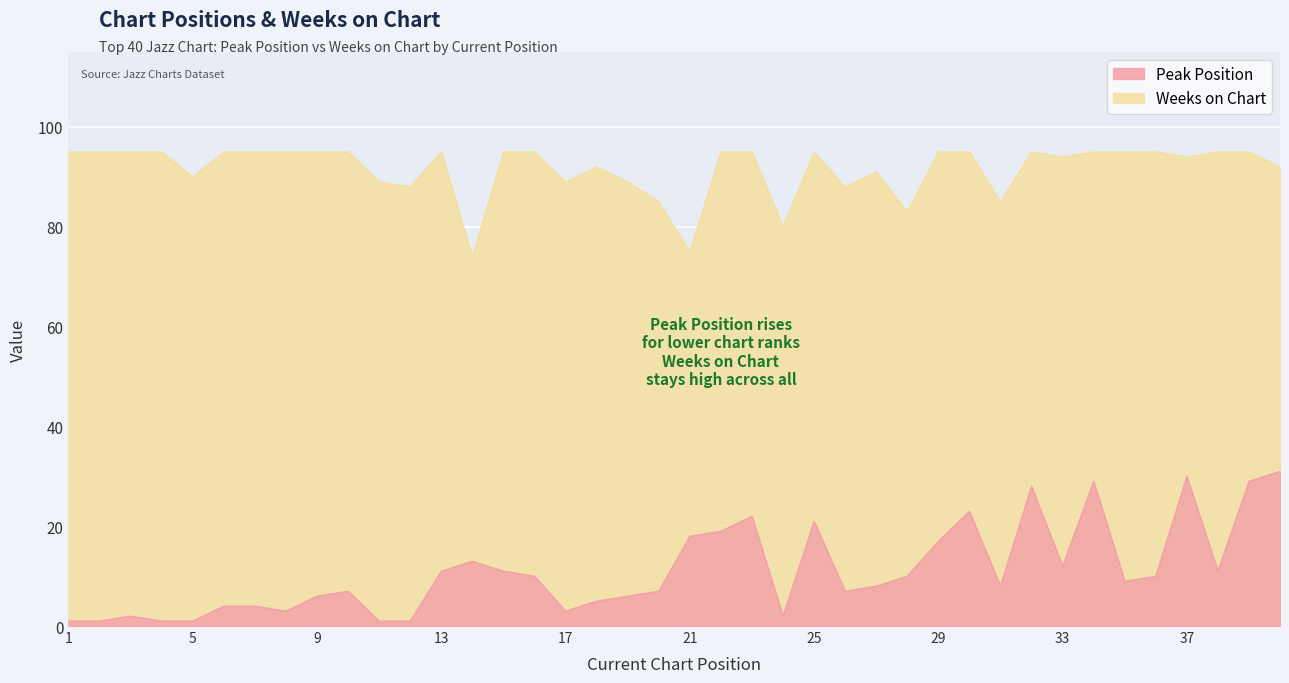

What is the difference between the second highest and second lowest values in the Weeks on Chart series?

20